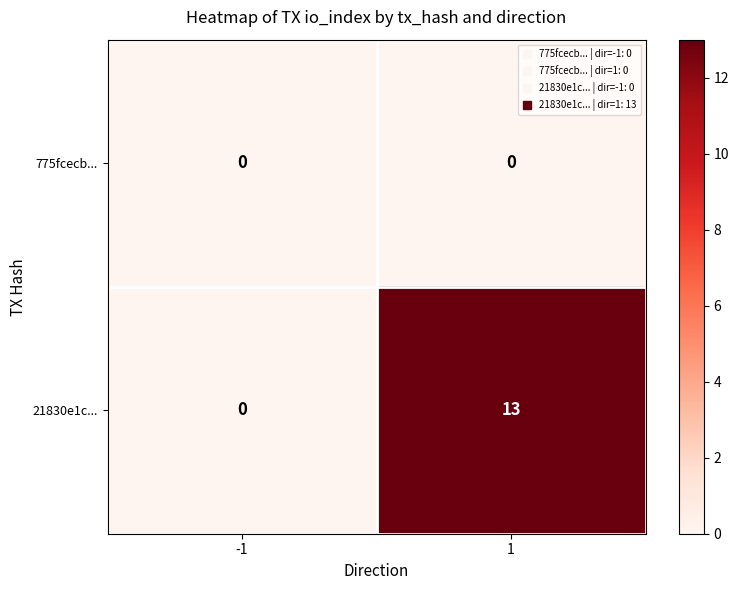

Which series has the widest spread of values?

21830e1c...